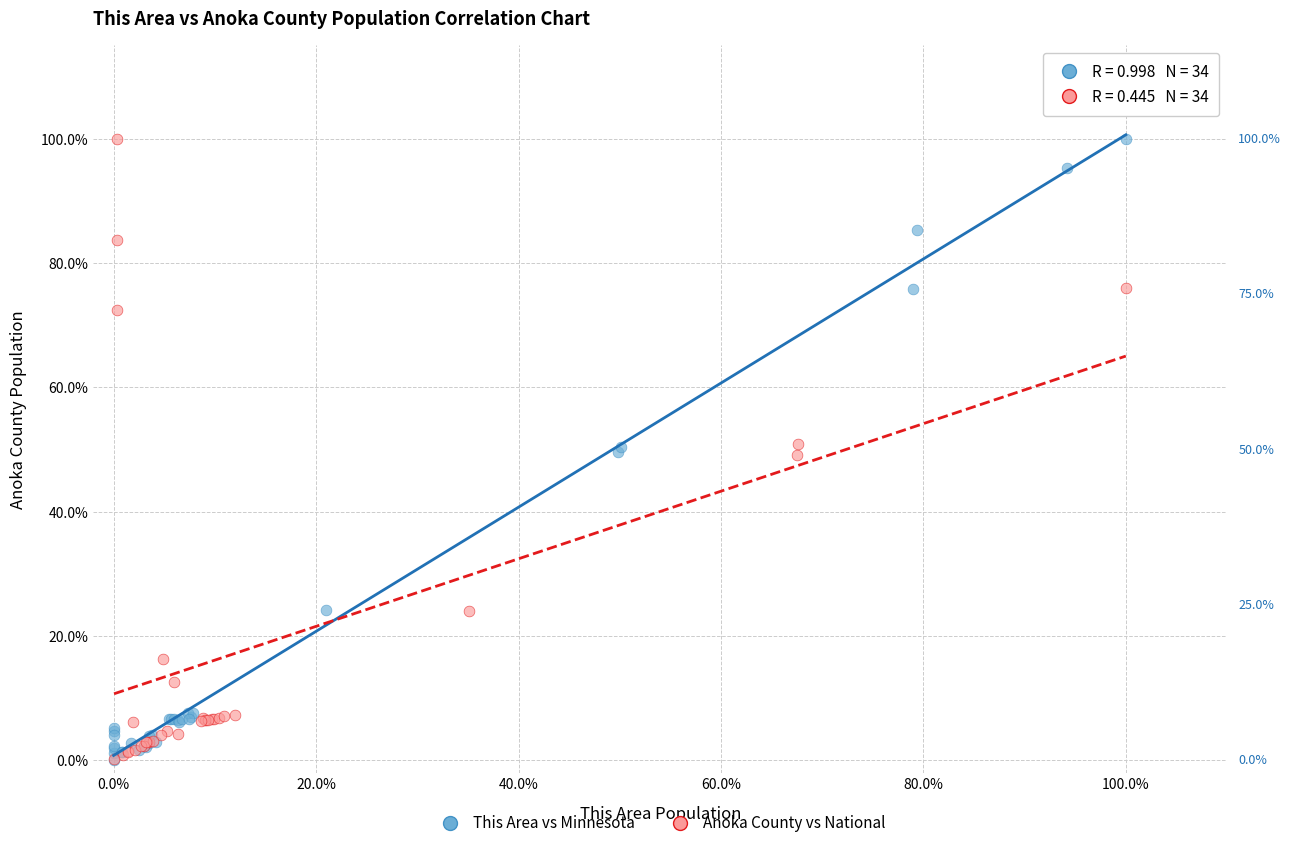

What are all the series names shown in the legend?

This Area vs Minnesota, Anoka County vs National